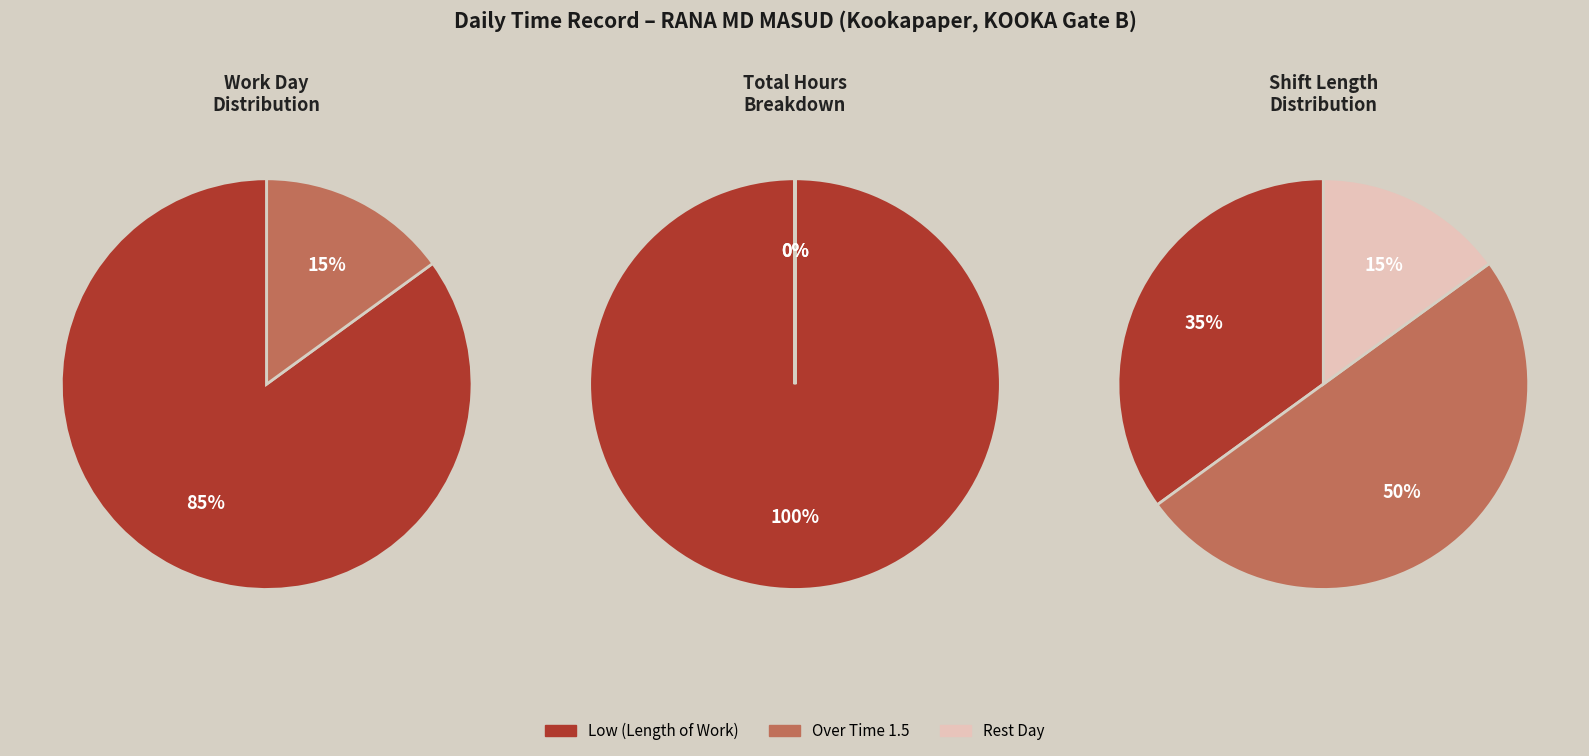

Is the sum of 9 and 16 greater than half?

No